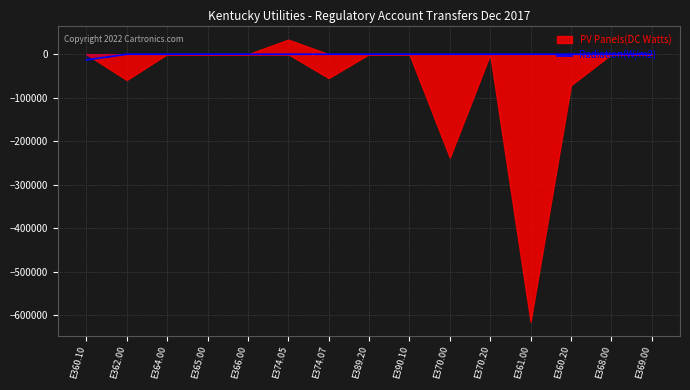

Count the number of categories in the chart.

15